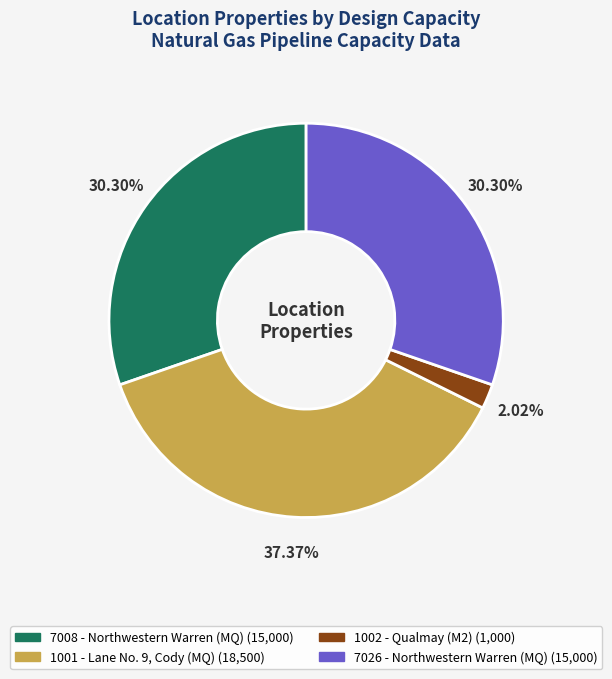

What percentage is the 7008 slice, to the nearest percent?

30%